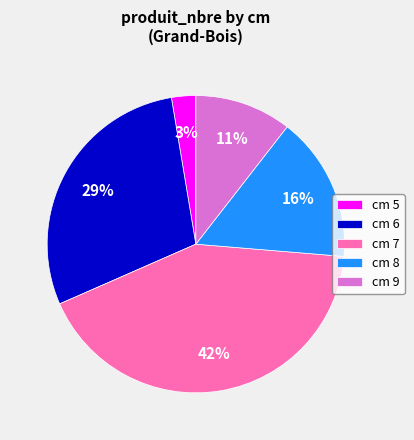

True or false: cm 6 accounts for 23% of the total.

False